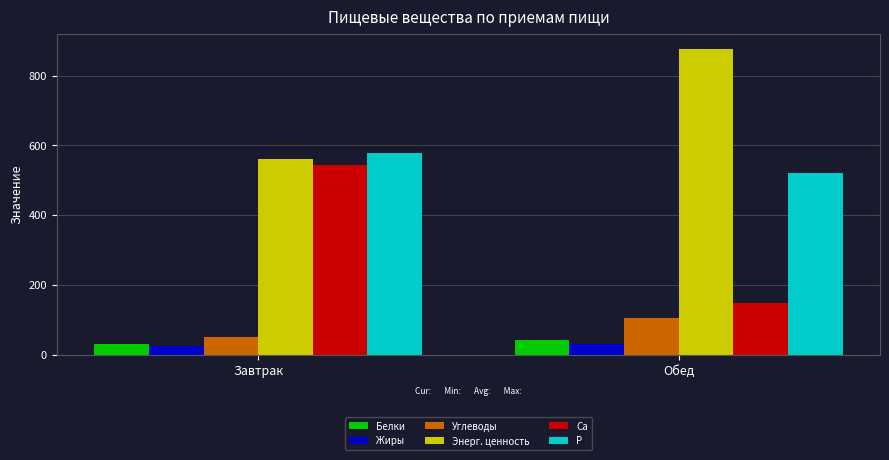

Rank the categories by Углеводы value from lowest to highest.

Завтрак, Обед